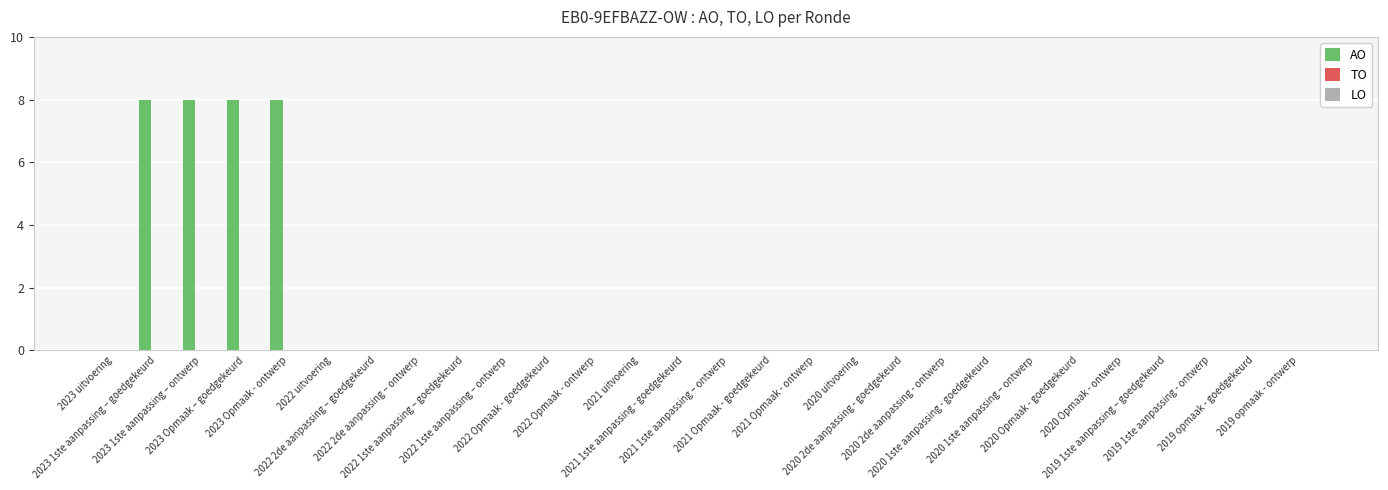

What is the sum of all values?

32